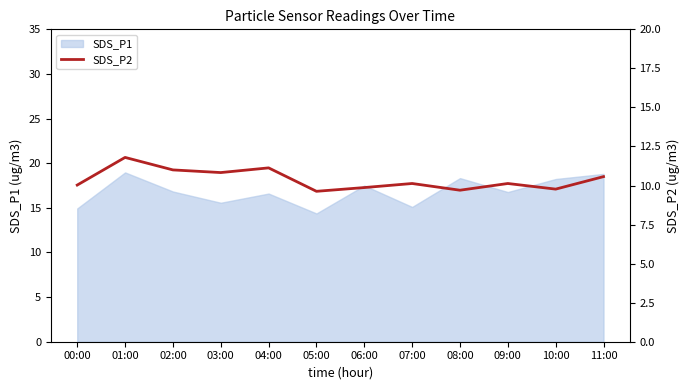

Reading right to left, what are all the values shown in this chart?

11:00=10.6	10:00=9.8	09:00=10.1	08:00=9.7	07:00=10.1	06:00=9.9	05:00=9.6	04:00=11.1	03:00=10.8	02:00=11.0	01:00=11.8	00:00=10.0